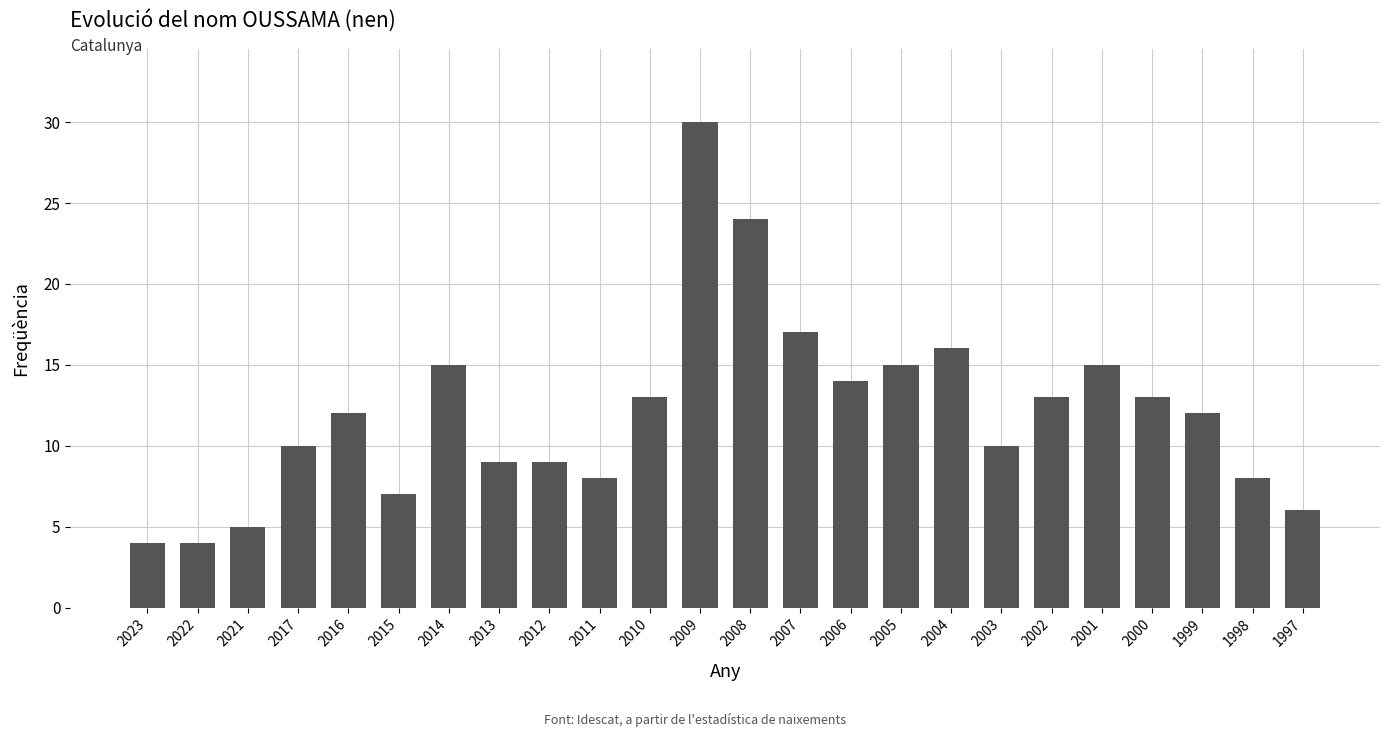

Approximately how many times larger is the value at 2011 compared to 2016?

0.7